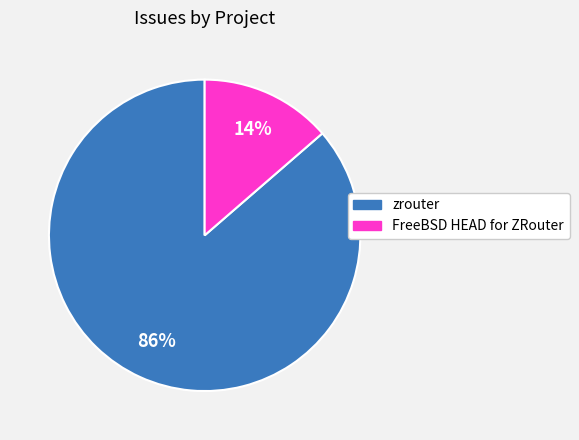

Which category has the biggest portion of the pie?

zrouter